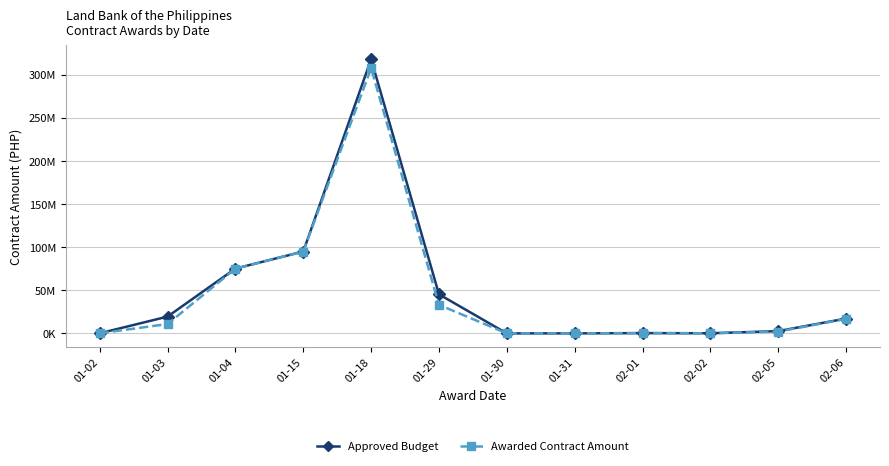

List the labels in order of Approved Budget value, largest first.

01-18, 01-15, 01-04, 01-29, 01-03, 02-06, 02-05, 02-01, 02-02, 01-02, 01-31, 01-30